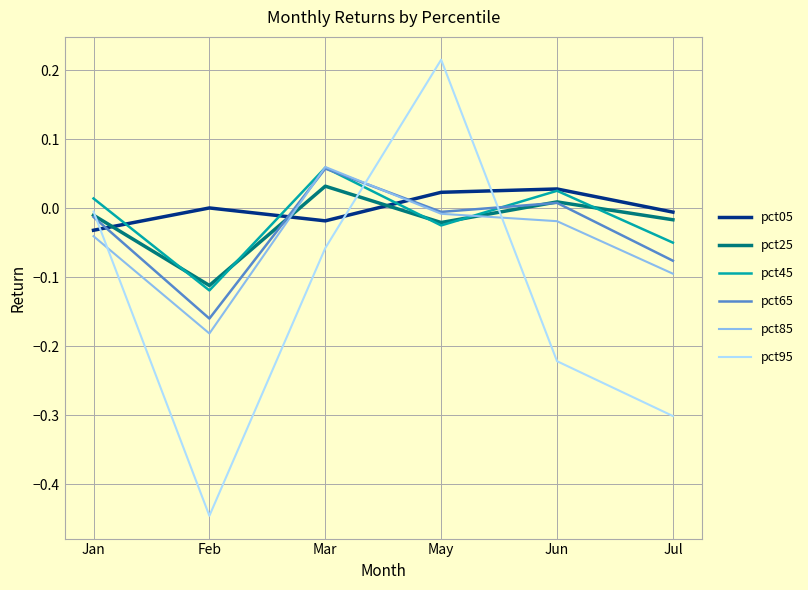

Does the chart have visible grid lines?

Yes